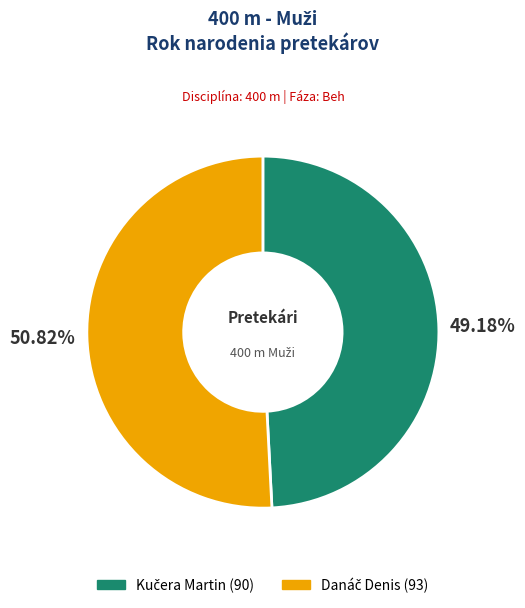

Is there a majority slice in this chart?

Yes